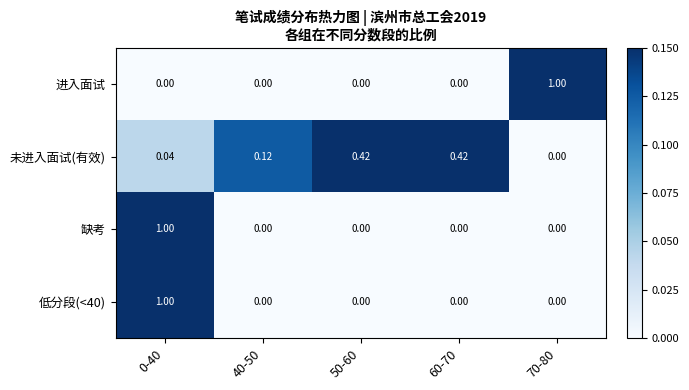

Count the number of data series in this chart.

4